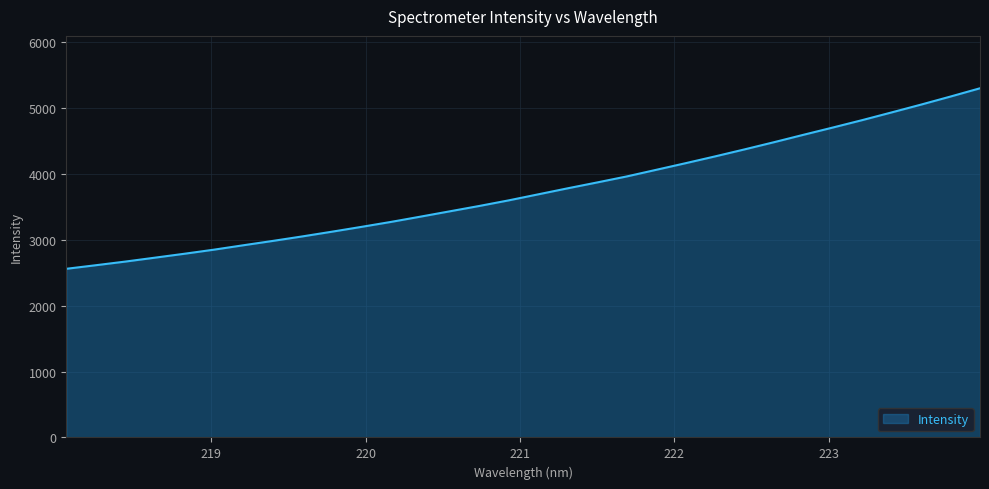

What is the maximum value shown in the chart?

5304.4